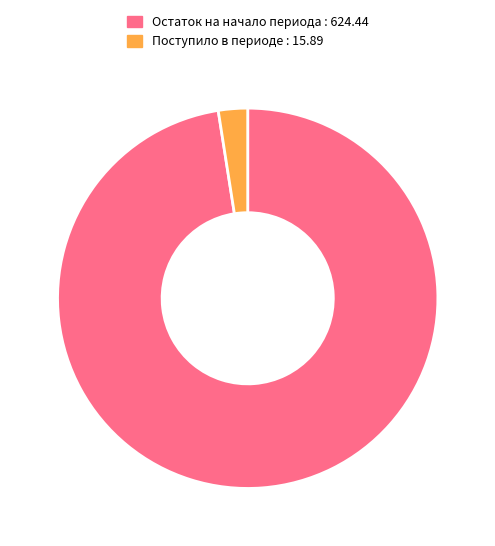

Do Поступило в периоде : 15.89 and Остаток на начало периода : 624.44 together represent more than half of the pie?

Yes